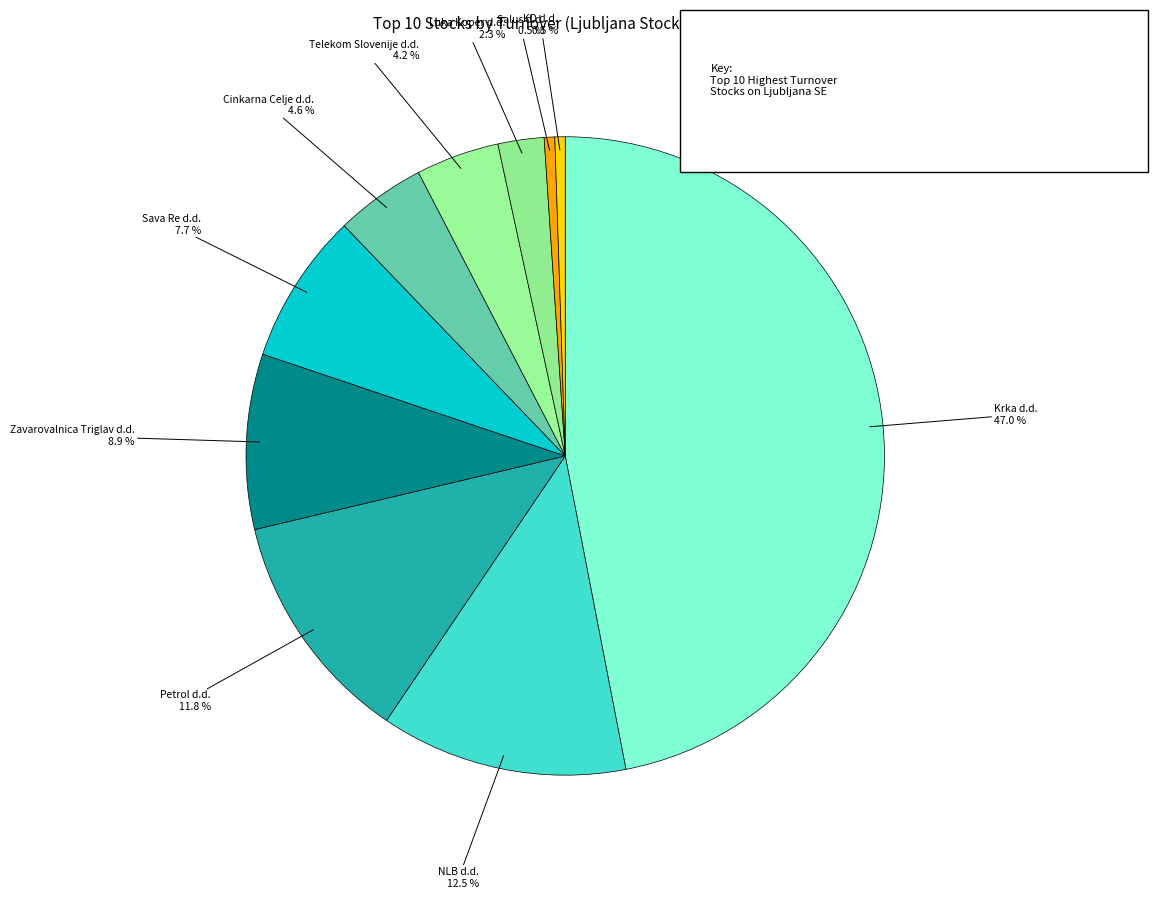

Is it true that Cinkarna Celje d.d. is 5% of the pie?

True